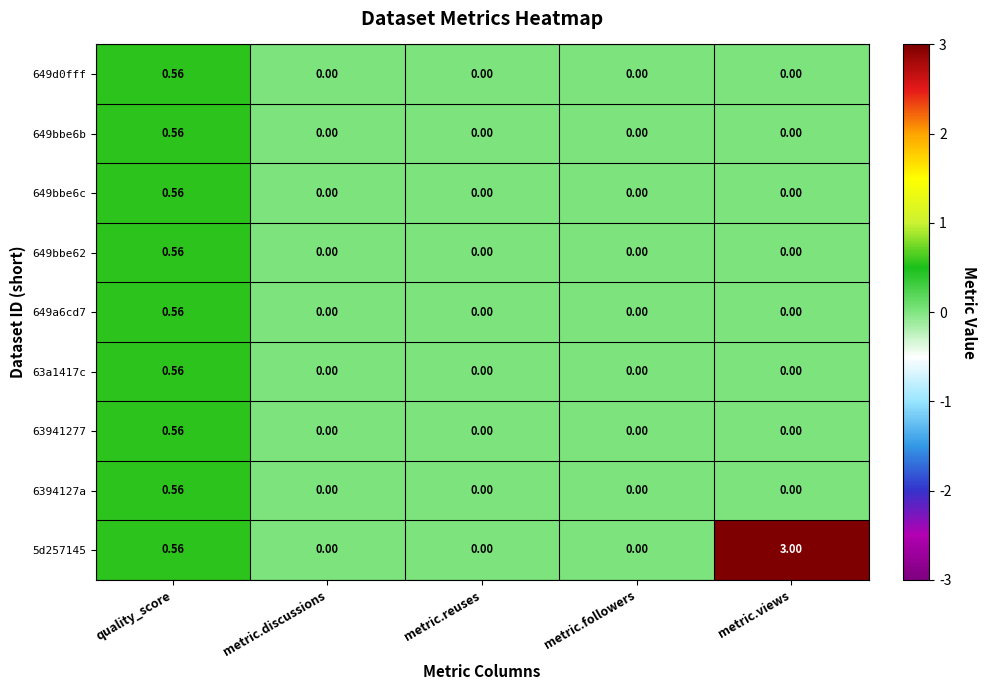

Count the number of data series in this chart.

9